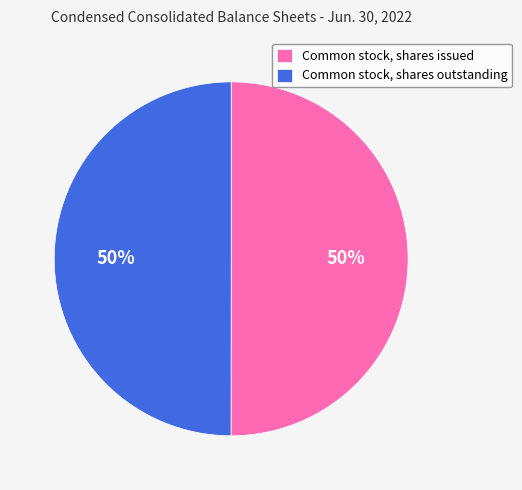

The Common stock, shares outstanding slice represents 50% of the pie. True or false?

True